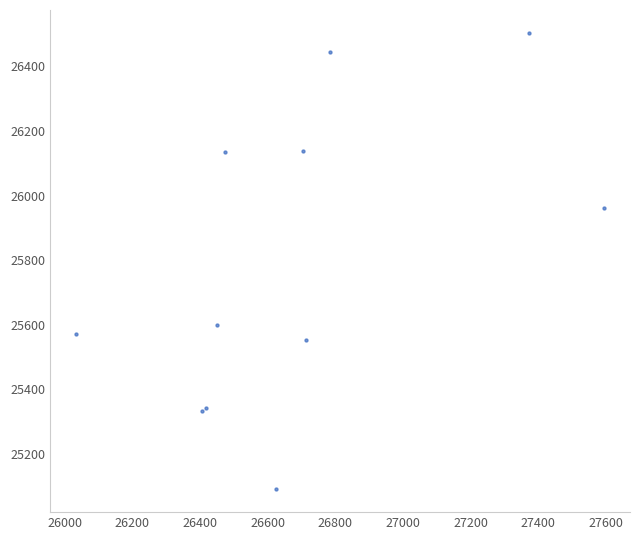

What Y value in the scatter plot is closest to 25797?

25960.6